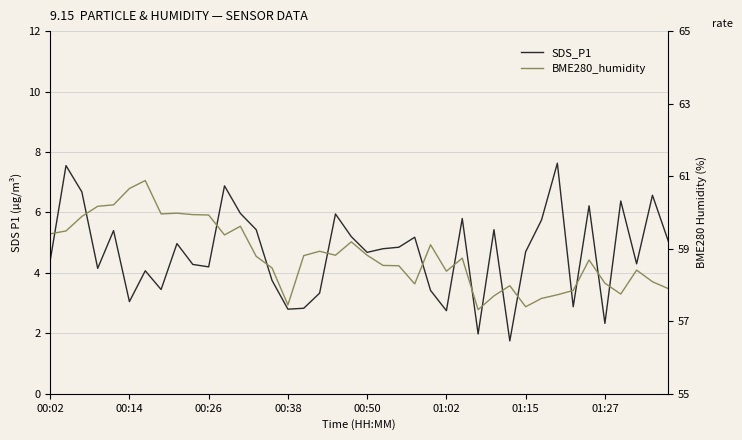

Rank the series by their maximum value, from highest to lowest.

BME280_humidity, SDS_P1